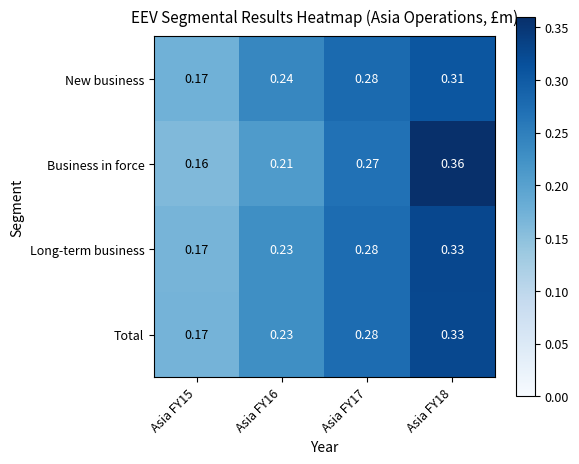

At how many categories does at least one series exceed 0?

4